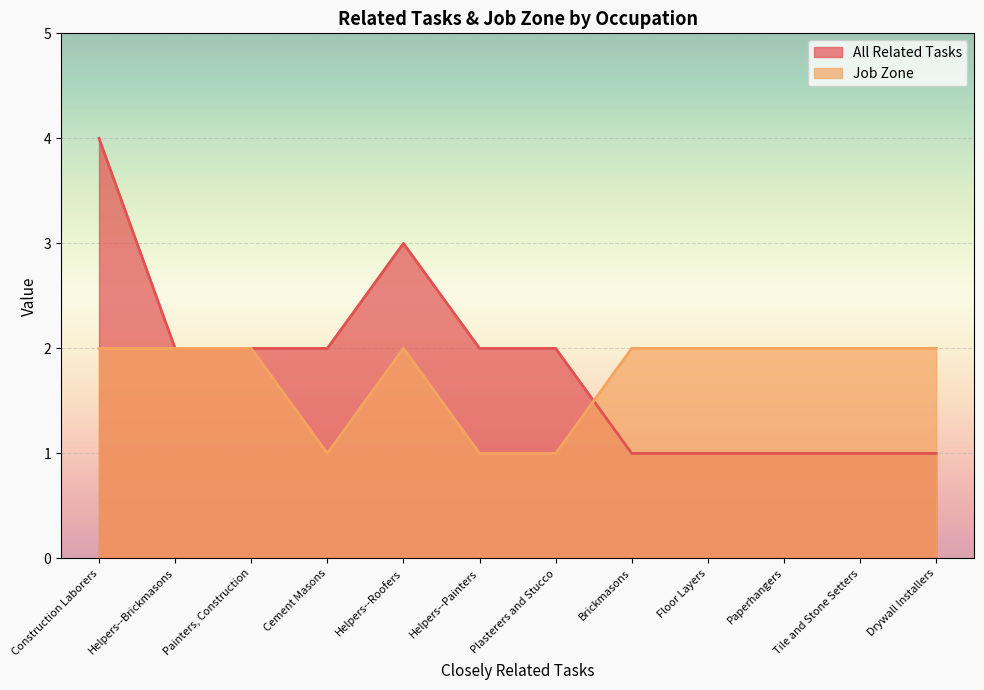

What is the label of the 4th point from the left?

Cement Masons